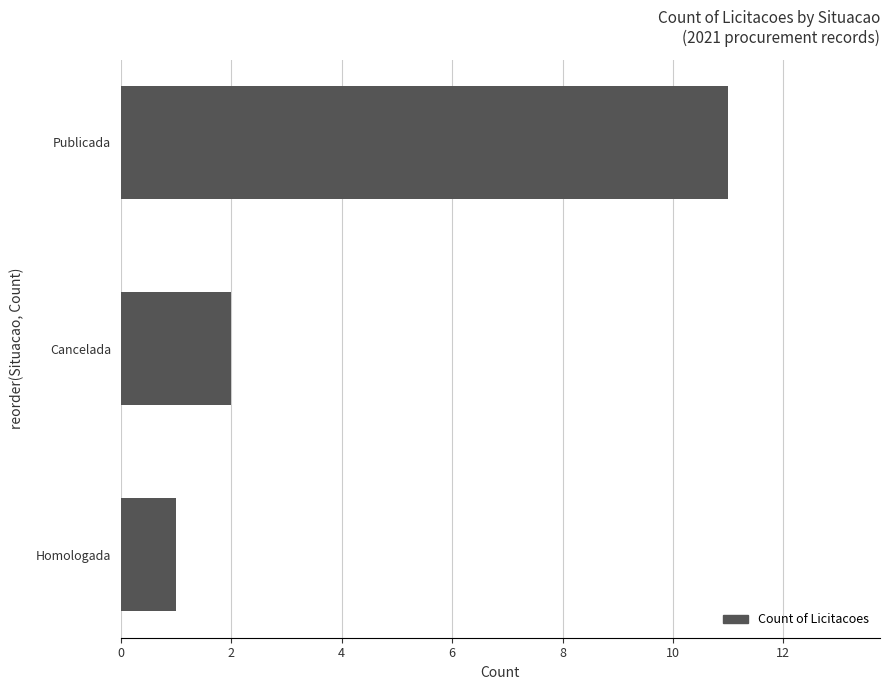

At which label is the value closest to 6?

Cancelada